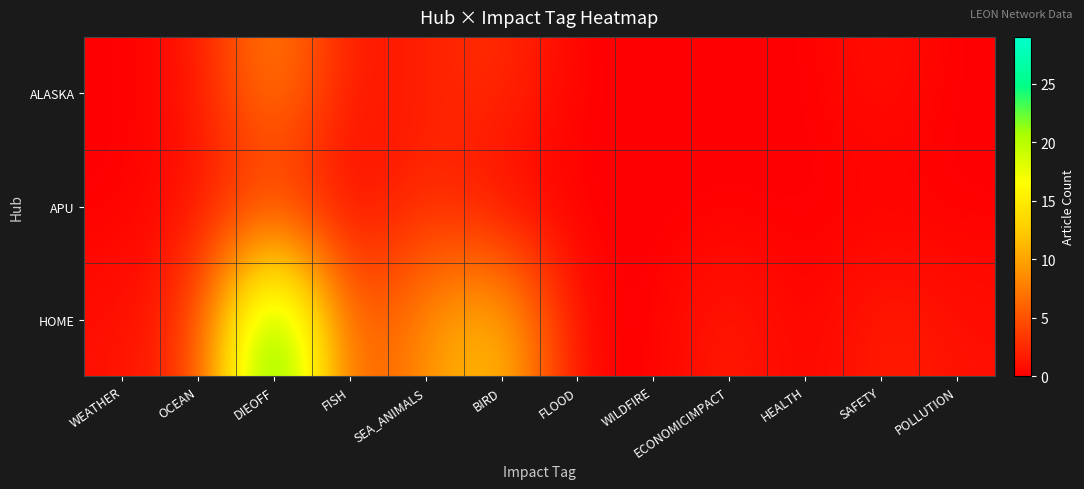

Rank the series by their maximum value, from highest to lowest.

HOME, ALASKA, APU